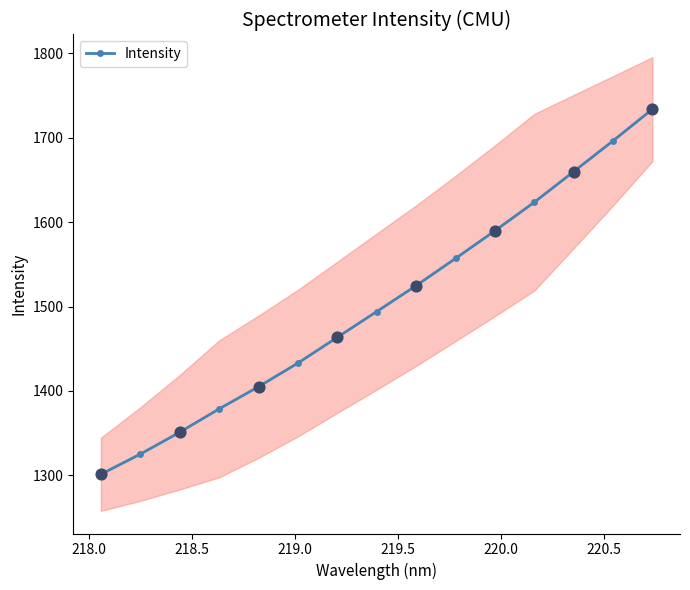

What is the maximum value for Intensity?

1733.9